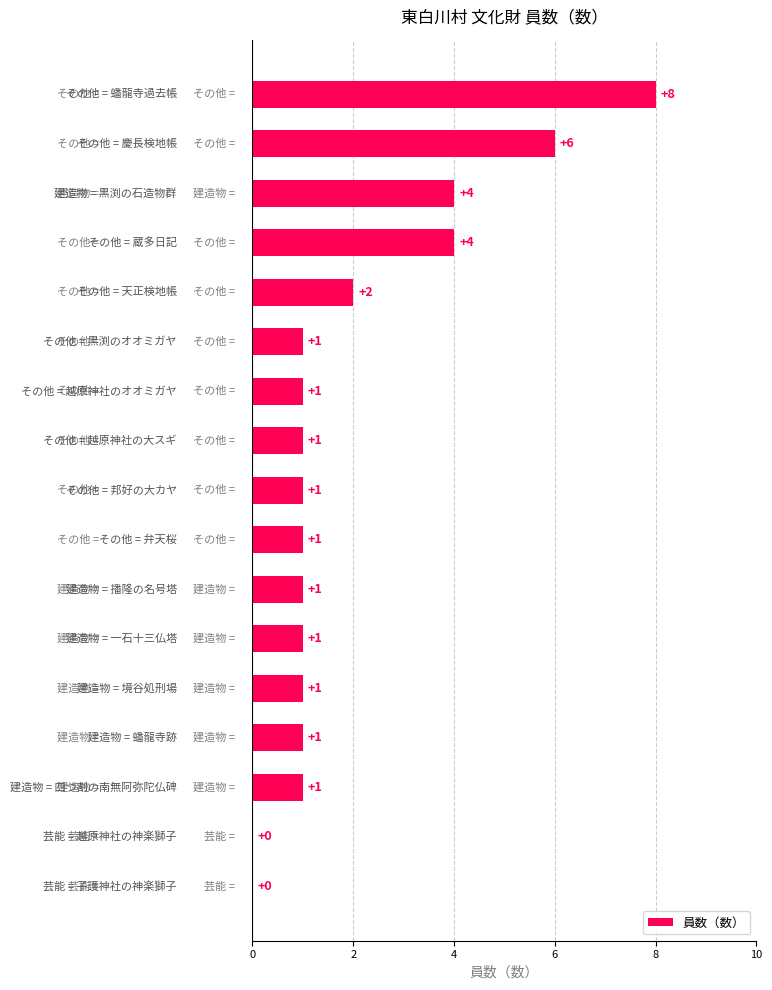

What is the greatest value displayed?

8